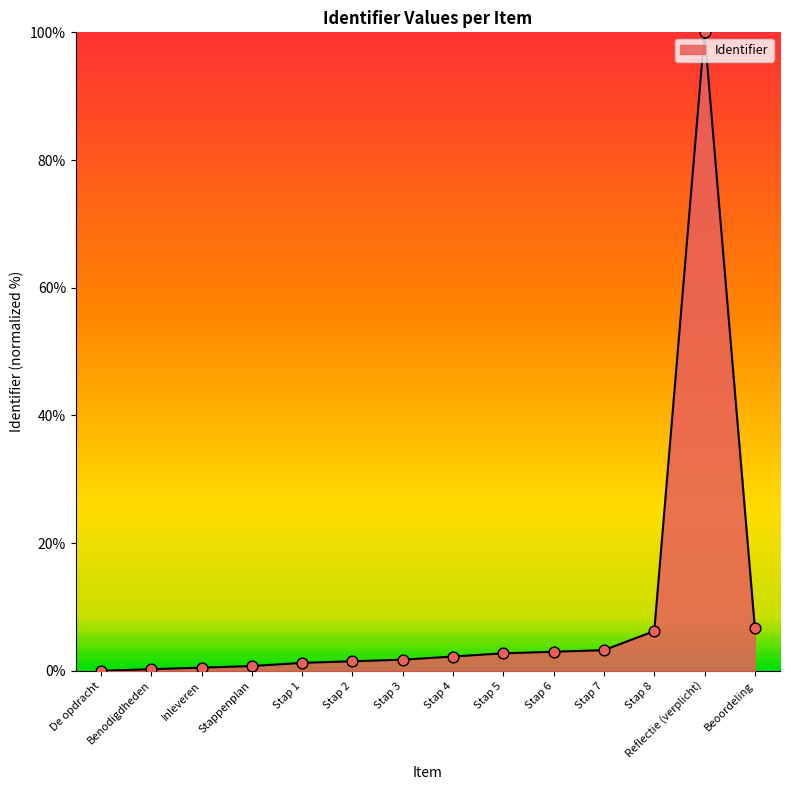

Approximately how many times larger is the value at Inleveren compared to Stap 1?

0.4